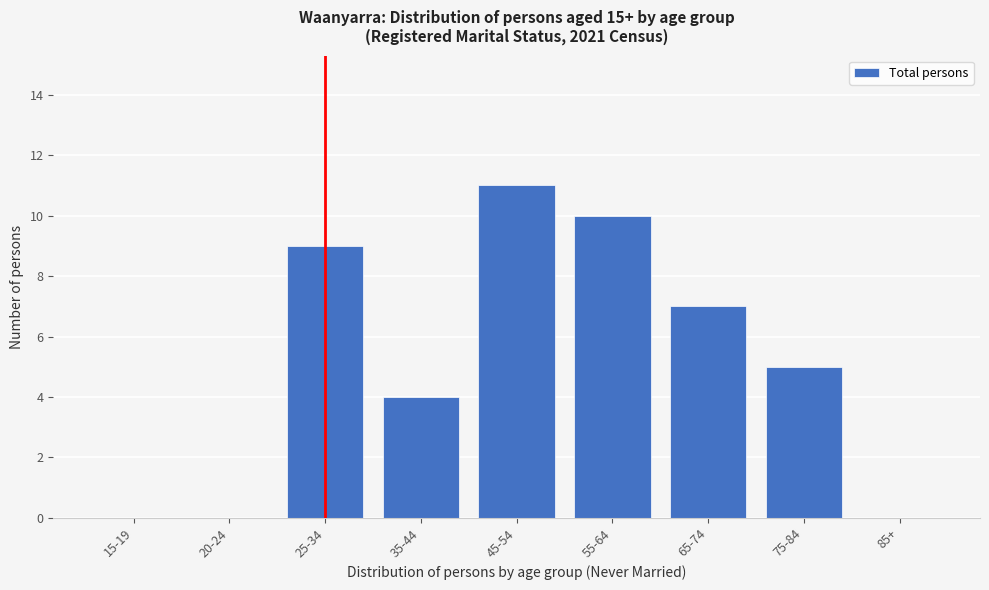

Reading right to left, list all the values displayed in this chart.

85+=0	75-84=5	65-74=7	55-64=10	45-54=11	35-44=4	25-34=9	20-24=0	15-19=0